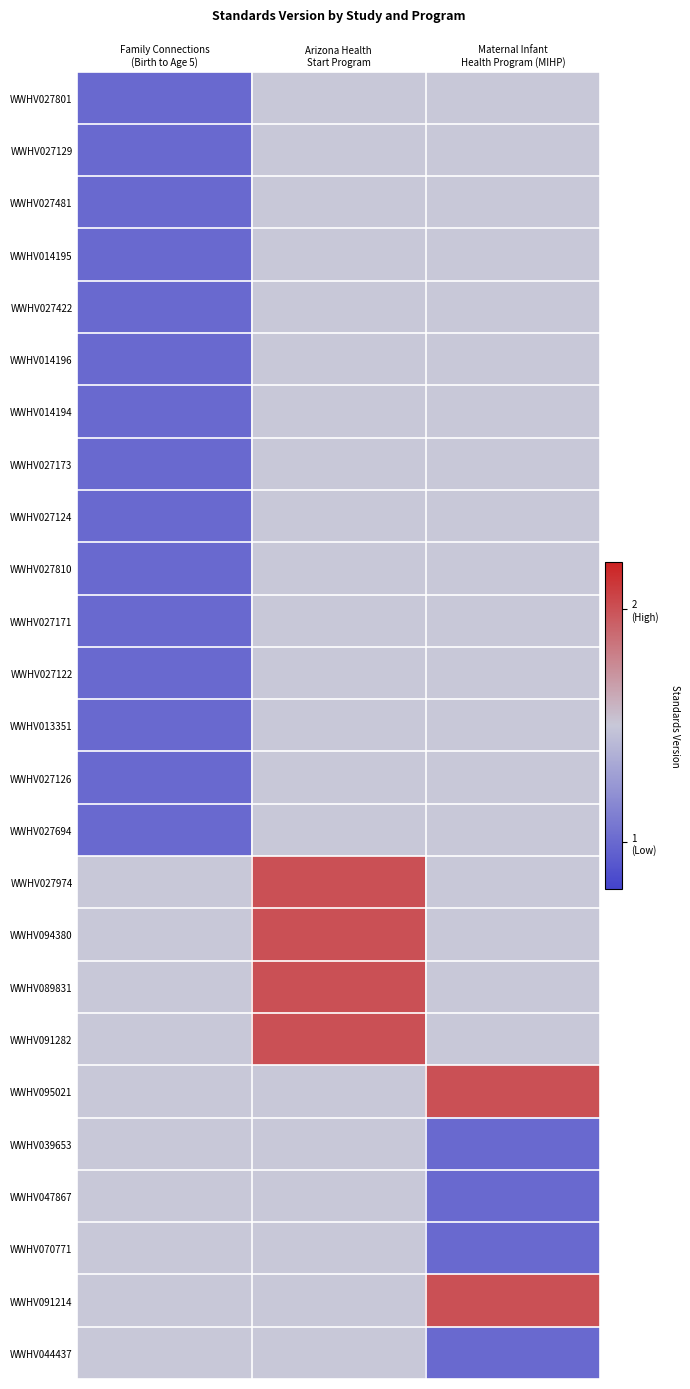

The value of WWHV027422 at Family Connections (Birth to Age 5) is 1.0. True or false?

True